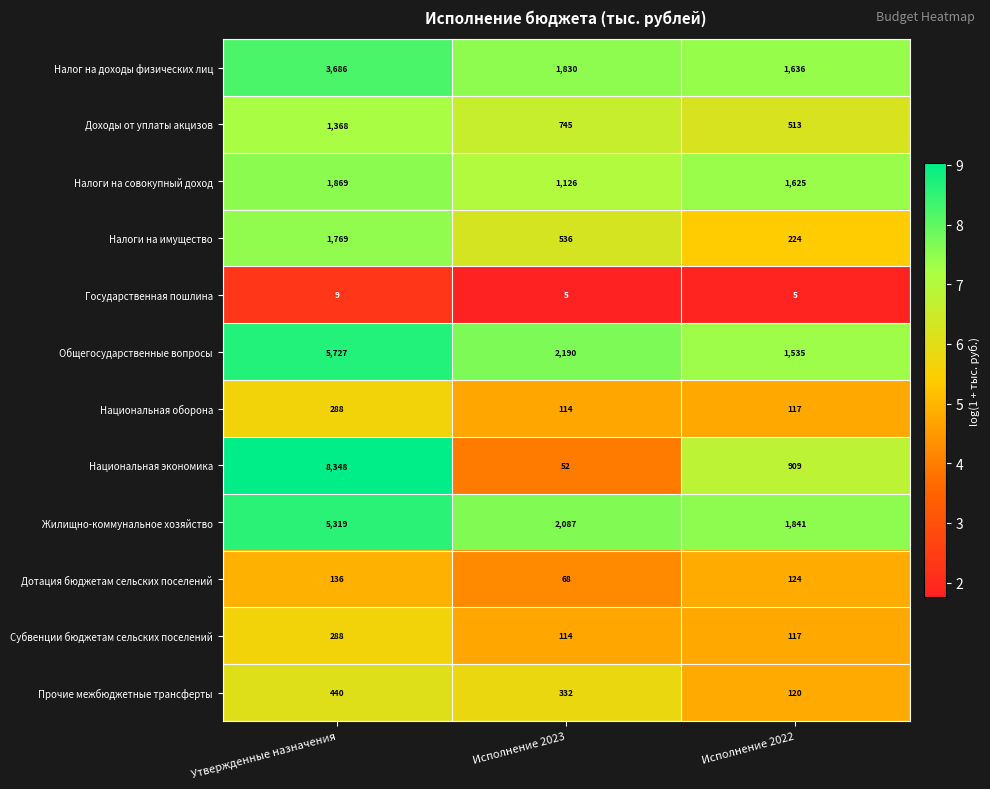

Rank the categories by Доходы от уплаты акцизов value from highest to lowest.

Утвержденные назначения, Исполнение 2023, Исполнение 2022